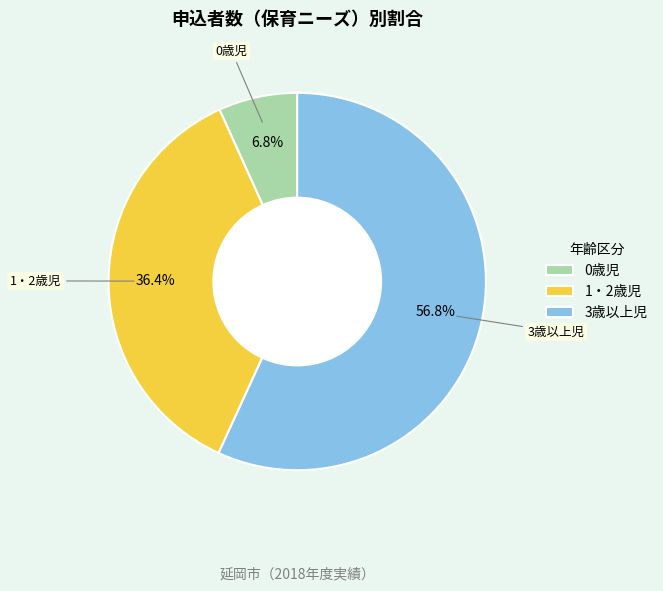

The 3歳以上児 slice represents 57% of the pie. True or false?

True